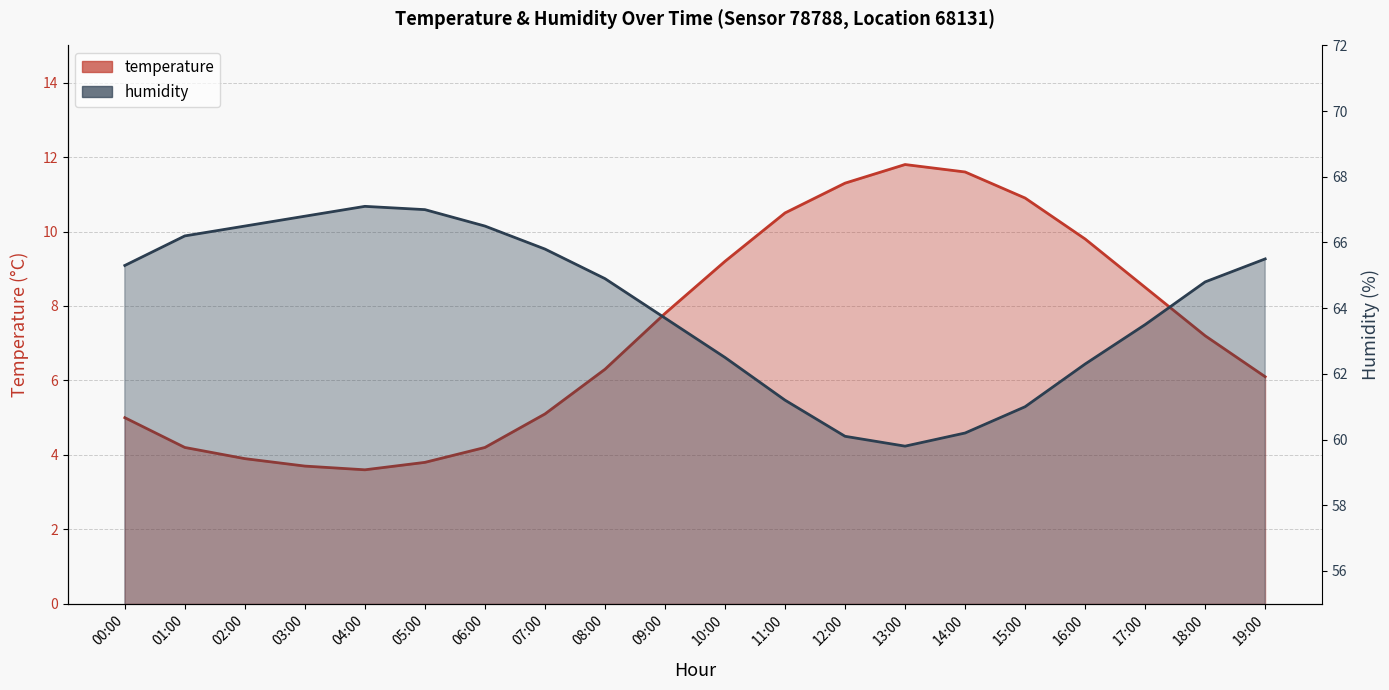

How many data points in temperature are above 7?

10